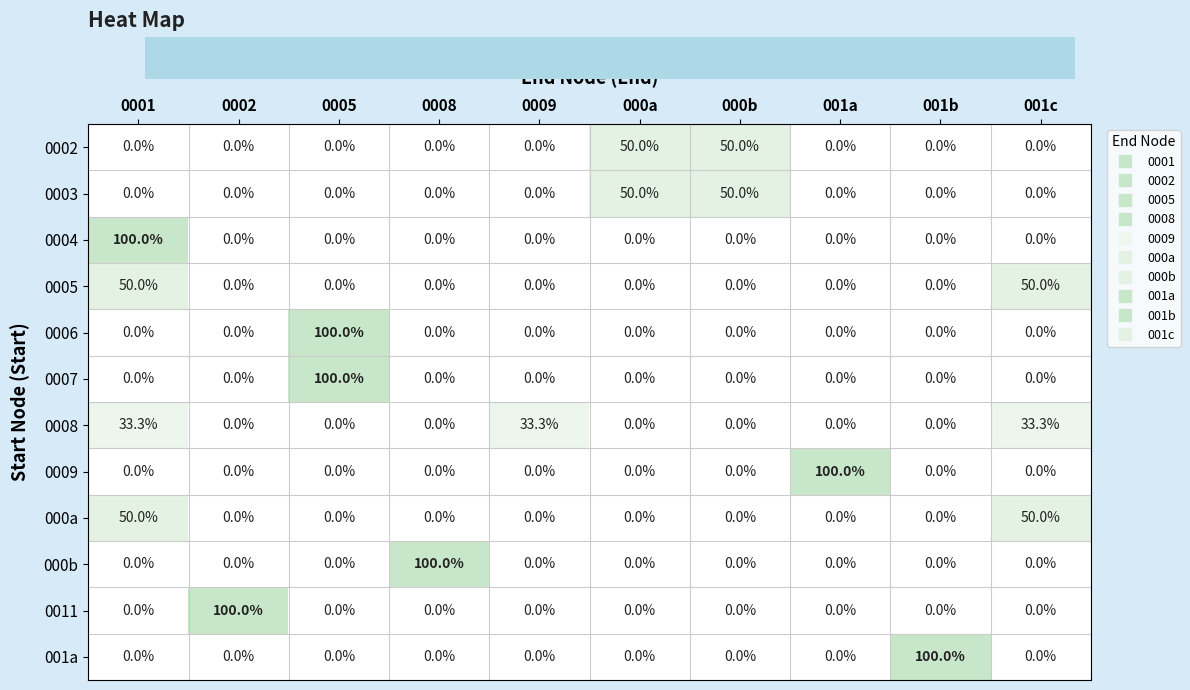

Is it true that 0005 equals 67.2 at 0001?

False